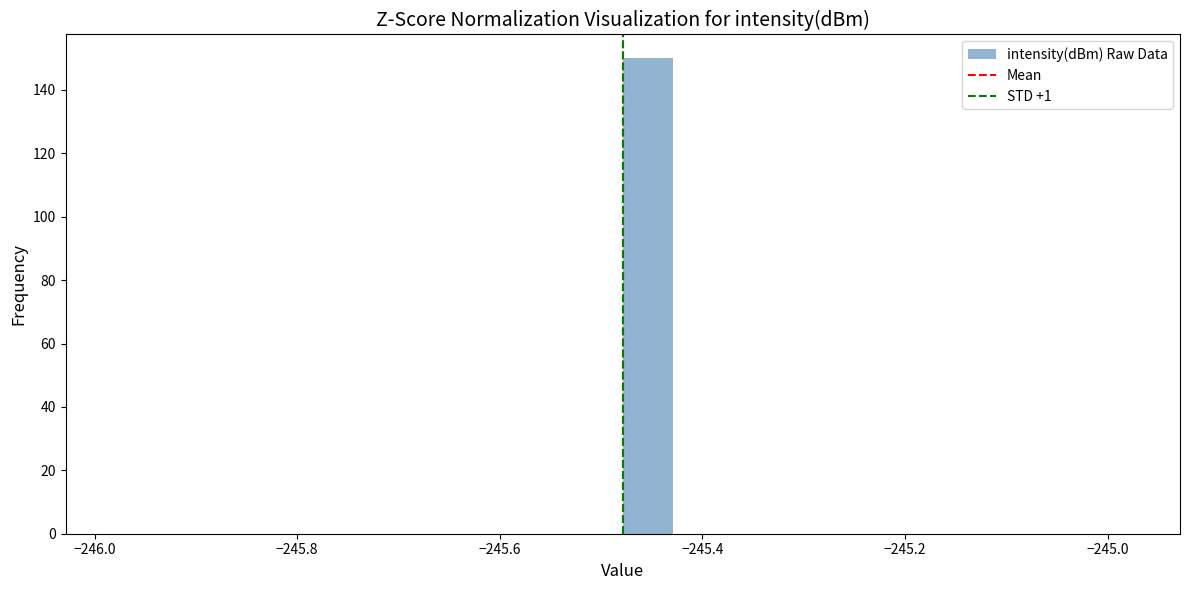

Around what value on the x-axis is the tallest bar? Give the approximate position of its centre, as read against the axis.

-245.46